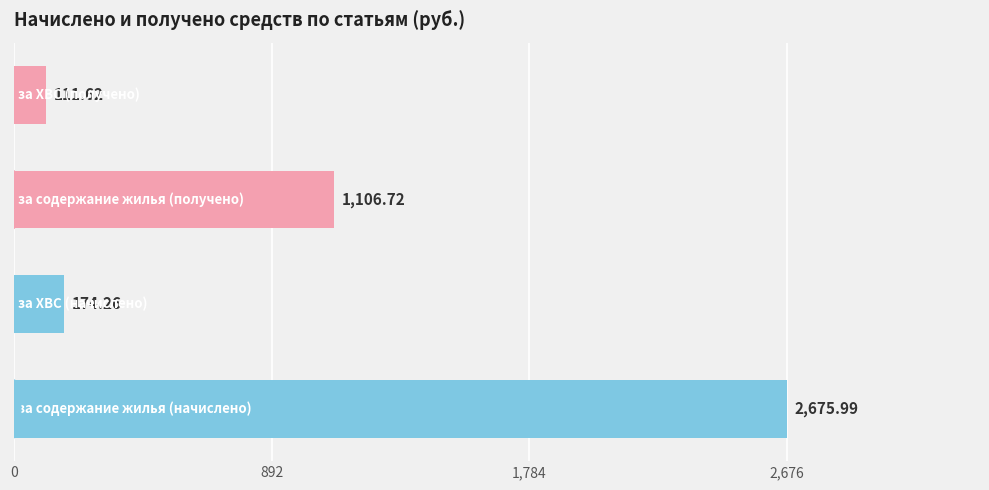

How many data points does each series have?

4